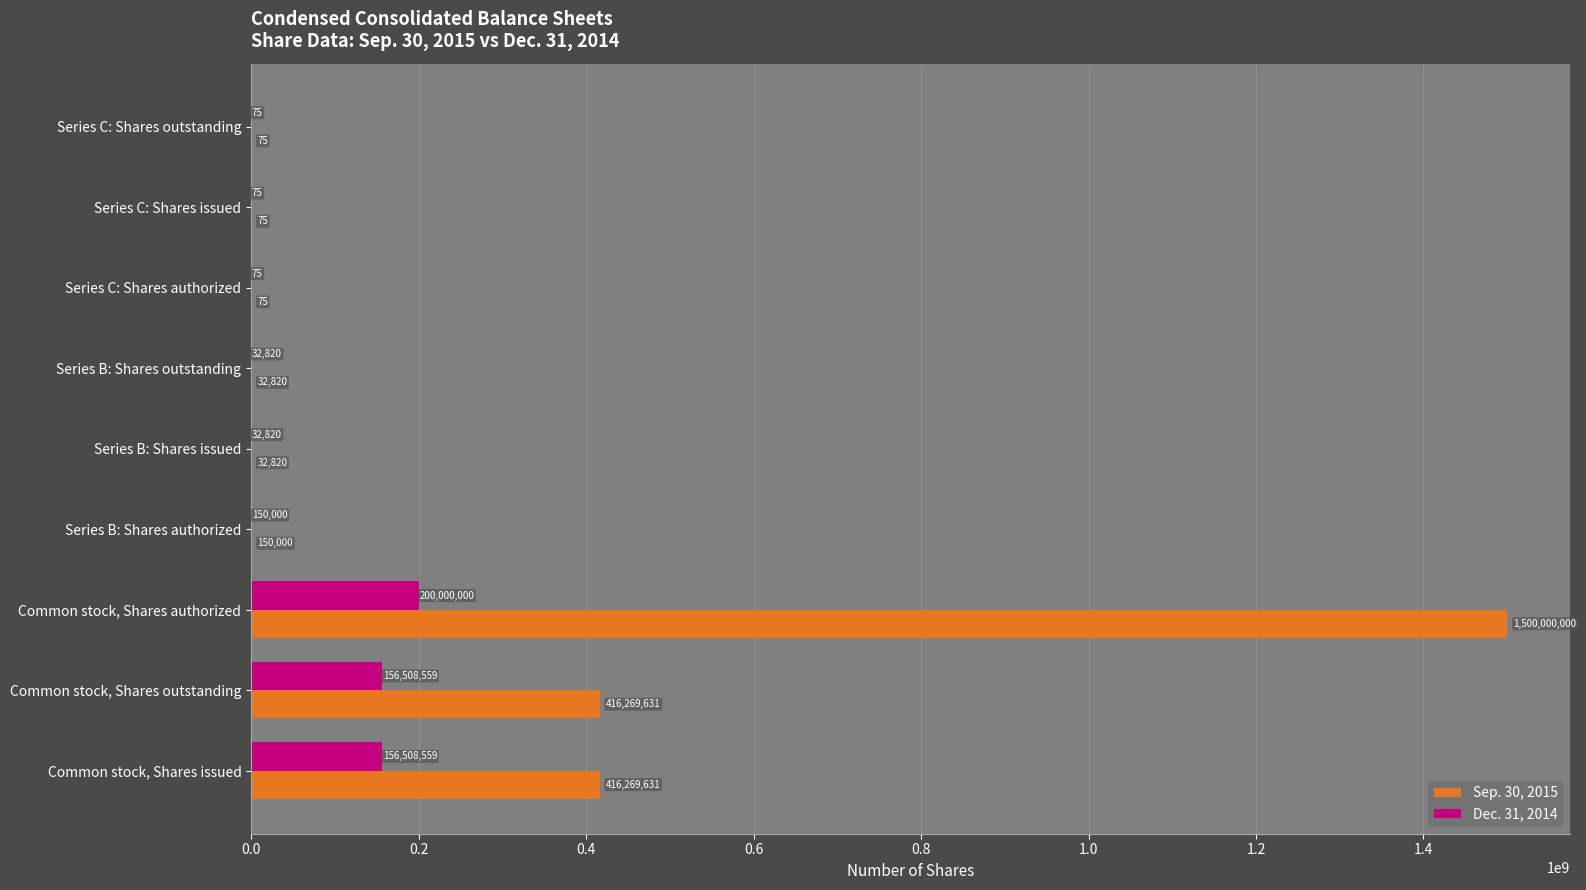

Read the Dec. 31, 2014 value at Series C: Shares outstanding.

75